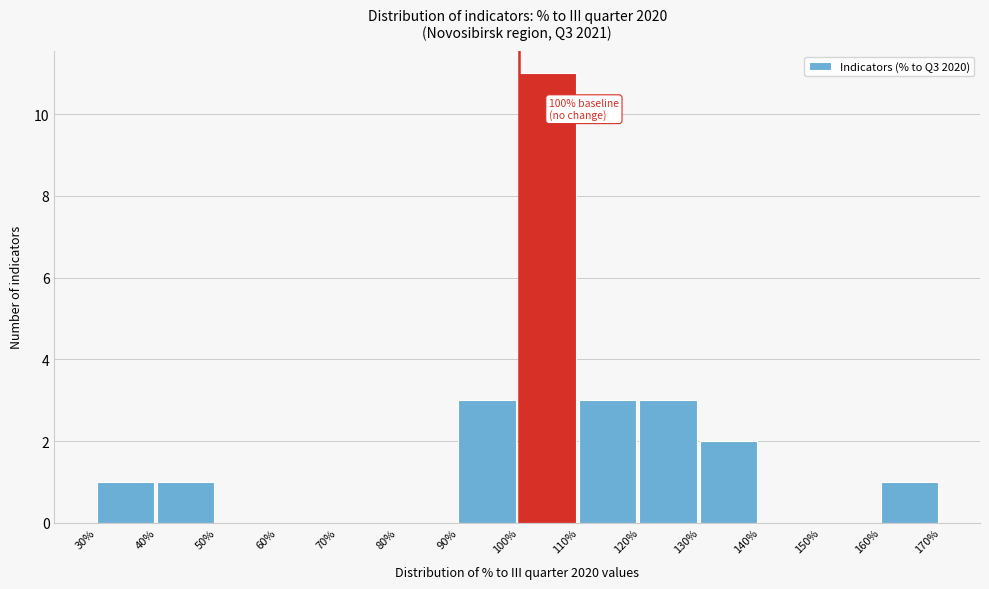

Which range on the x-axis has the tallest bar?

100% to 110%